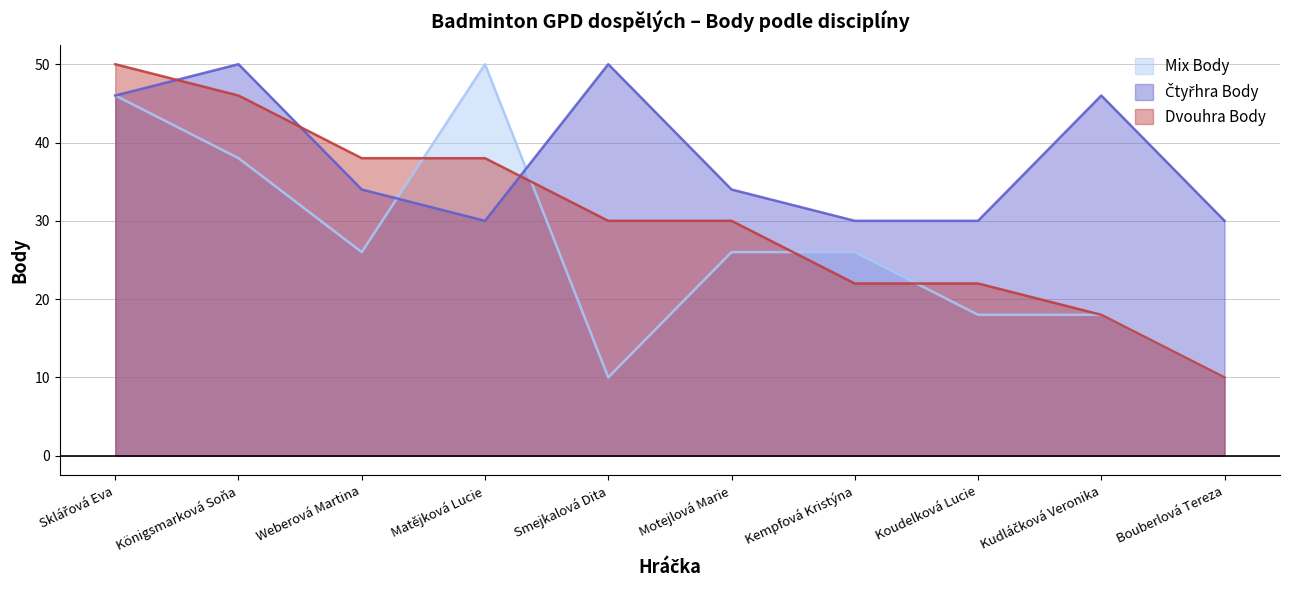

Where is the first local minimum for Mix Body?

Weberová Martina